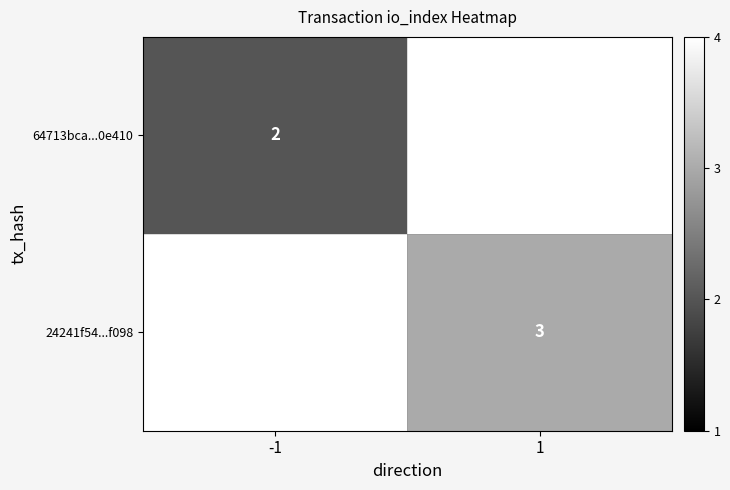

What is the smallest value displayed?

2.0